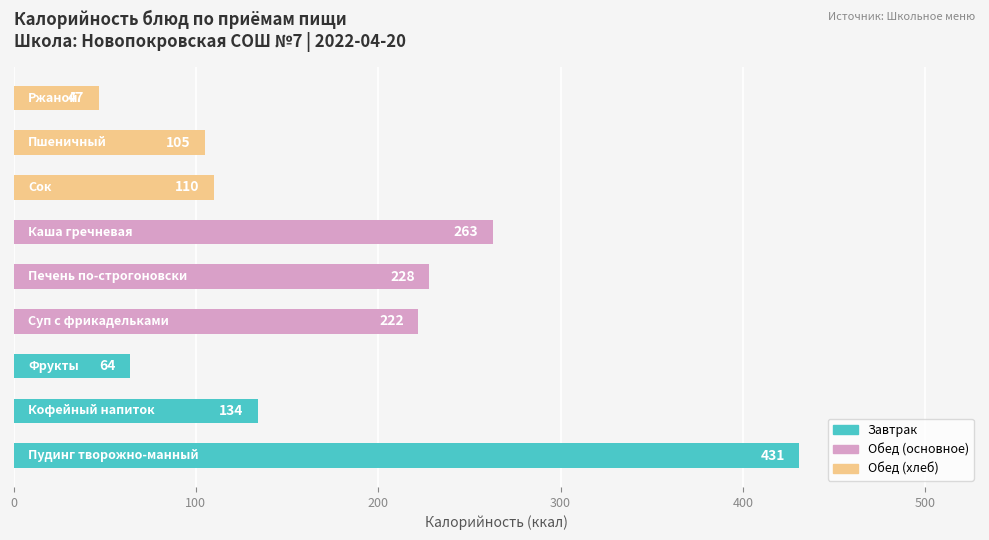

Does the chart contain stacked bars?

No